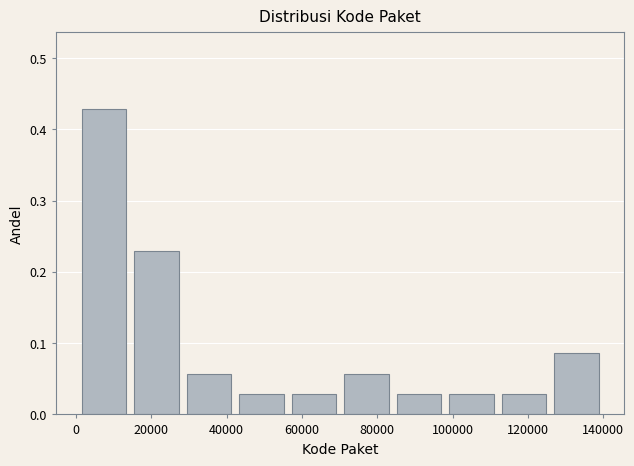

Over which range of the x-axis is the bar tallest?

0 to 14000